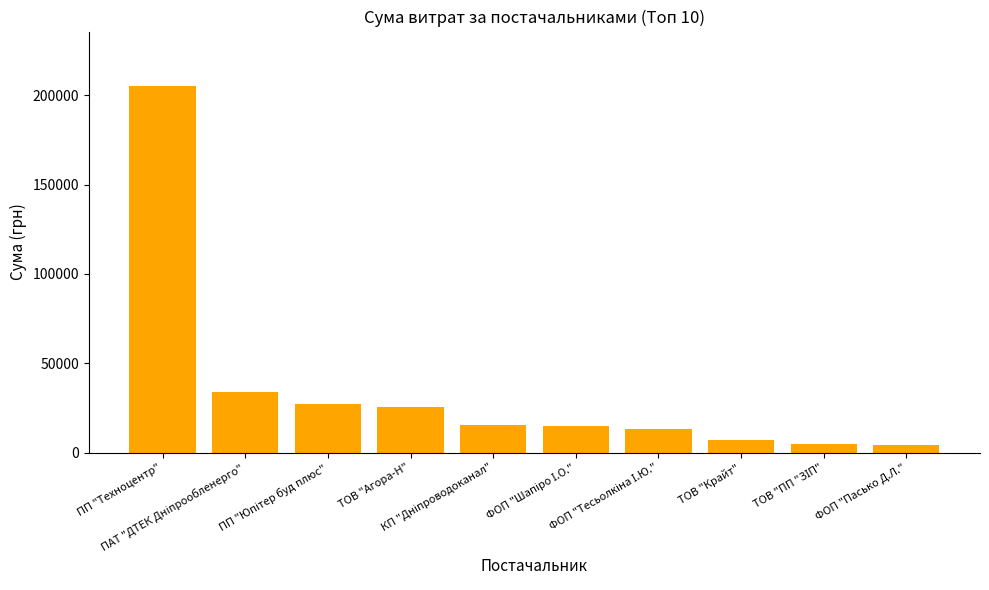

What is the maximum value shown in the chart?

204924.0